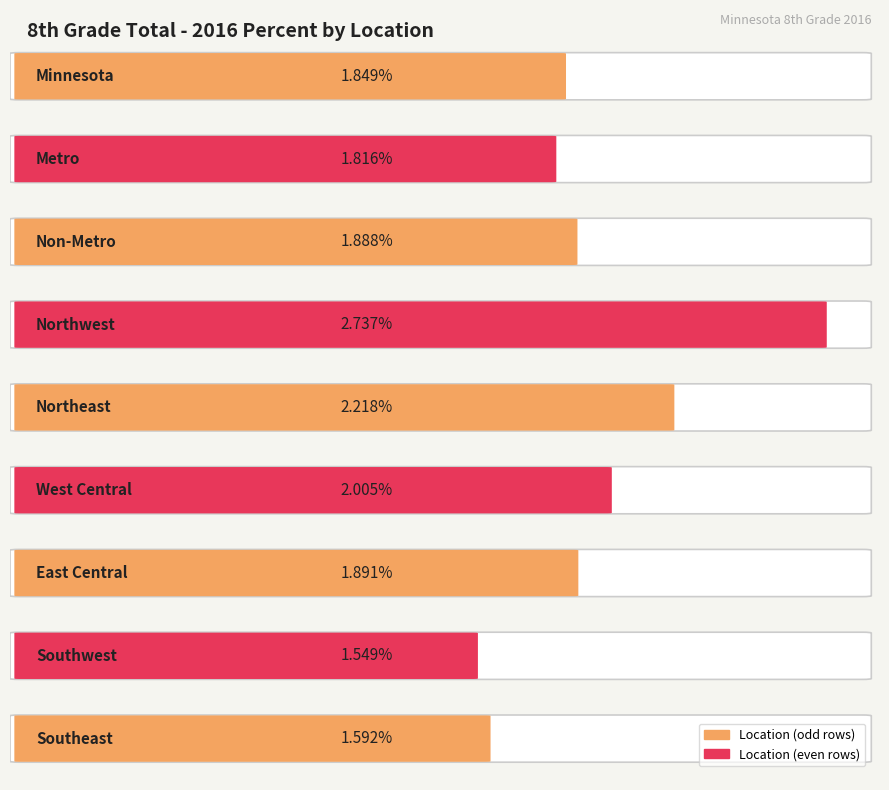

What is the label of the 3rd bar from the left?

Non-Metro